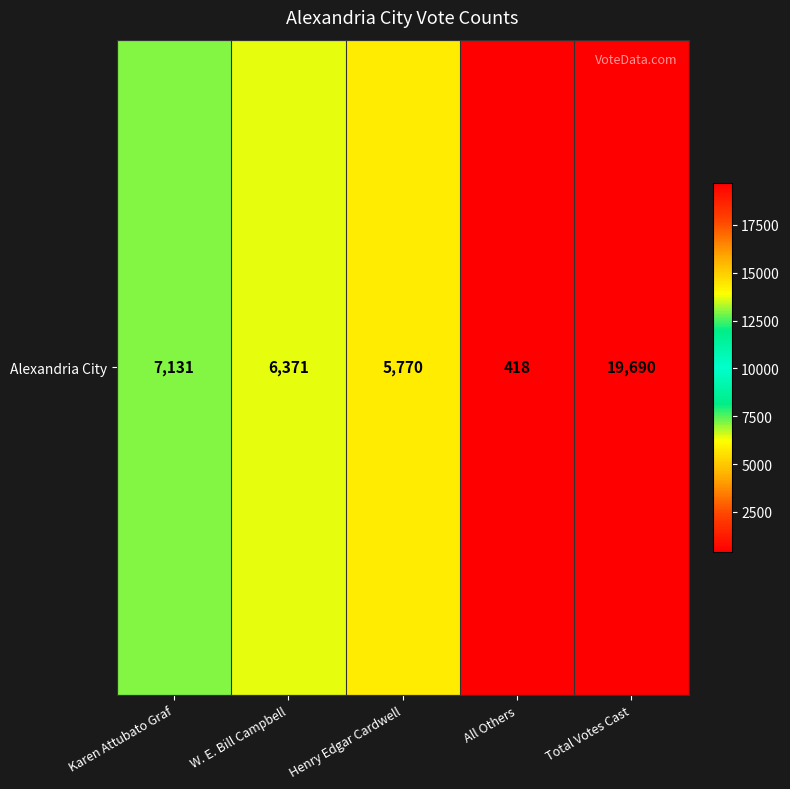

Rank the categories by value from lowest to highest.

All Others, Henry Edgar Cardwell, W. E. Bill Campbell, Karen Attubato Graf, Total Votes Cast